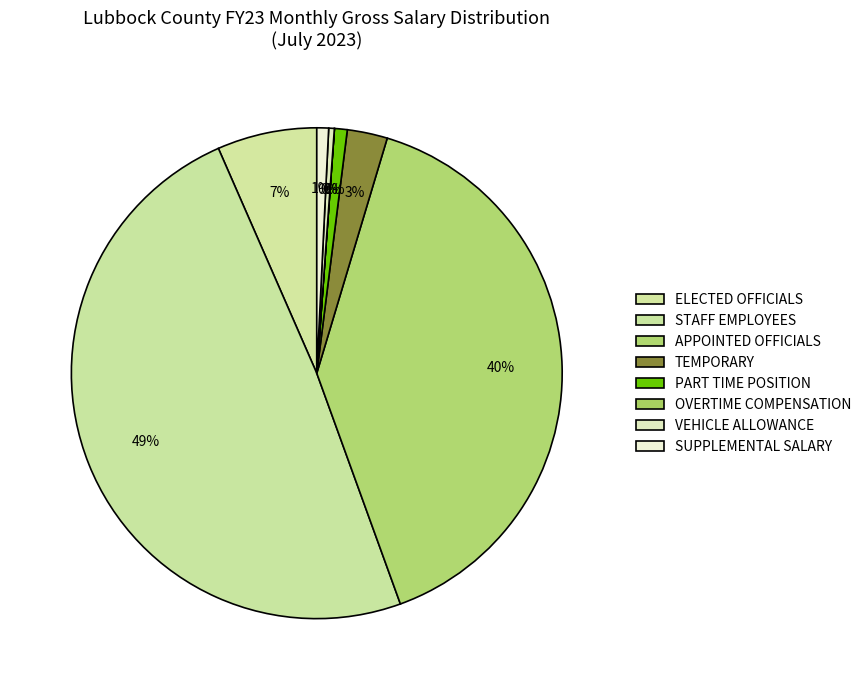

To the nearest percent, what percentage of the pie is STAFF EMPLOYEES?

49%